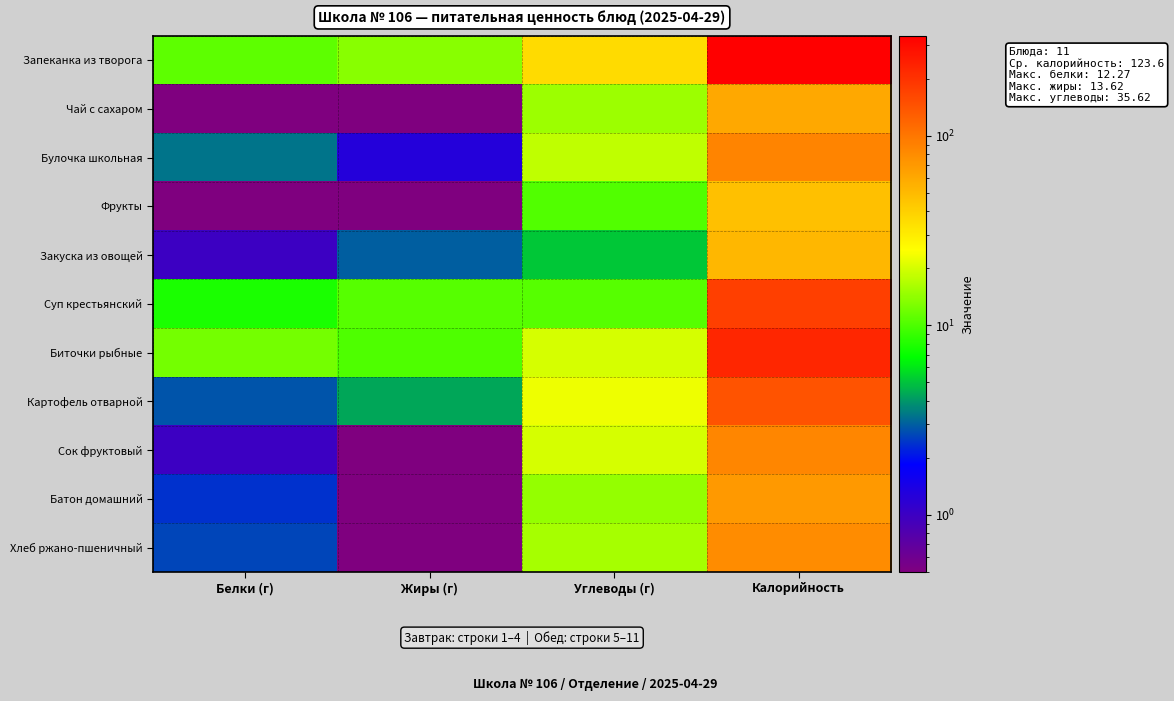

Reading left to right, what are all the values shown in this chart?

Запеканка из творога: Белки (г)=10.9	Жиры (г)=13.6	Углеводы (г)=35.6	Калорийность=337.6
Чай с сахаром: Белки (г)=0.1	Жиры (г)=0.0	Углеводы (г)=15.0	Калорийность=60.0
Булочка школьная: Белки (г)=3.3	Жиры (г)=1.3	Углеводы (г)=17.9	Калорийность=86.7
Фрукты: Белки (г)=0.4	Жиры (г)=0.3	Углеводы (г)=10.3	Калорийность=47.0
Закуска из овощей: Белки (г)=1.0	Жиры (г)=3.0	Углеводы (г)=5.1	Калорийность=51.4
Суп крестьянский: Белки (г)=7.8	Жиры (г)=10.5	Углеводы (г)=10.5	Калорийность=175.6
Биточки рыбные: Белки (г)=12.3	Жиры (г)=10.1	Углеводы (г)=20.1	Калорийность=224.9
Картофель отварной: Белки (г)=2.9	Жиры (г)=4.3	Углеводы (г)=23.0	Калорийность=142.3
Сок фруктовый: Белки (г)=1.0	Жиры (г)=0.0	Углеводы (г)=20.2	Калорийность=84.8
Батон домашний: Белки (г)=2.4	Жиры (г)=0.3	Углеводы (г)=14.5	Калорийность=70.5
Хлеб ржано-пшеничный: Белки (г)=2.6	Жиры (г)=0.5	Углеводы (г)=15.8	Калорийность=79.2